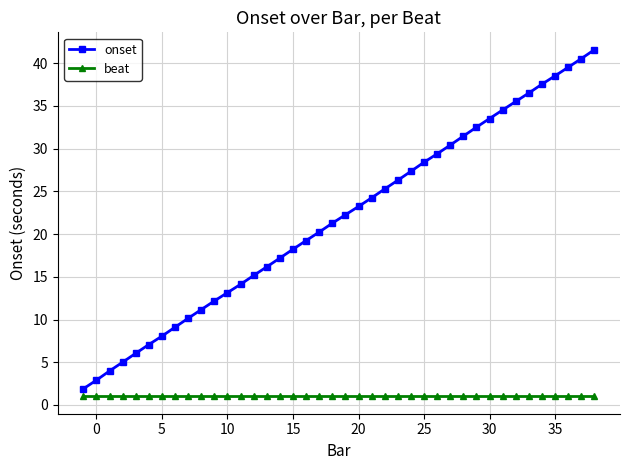

Which series has the largest range (max minus min)?

onset